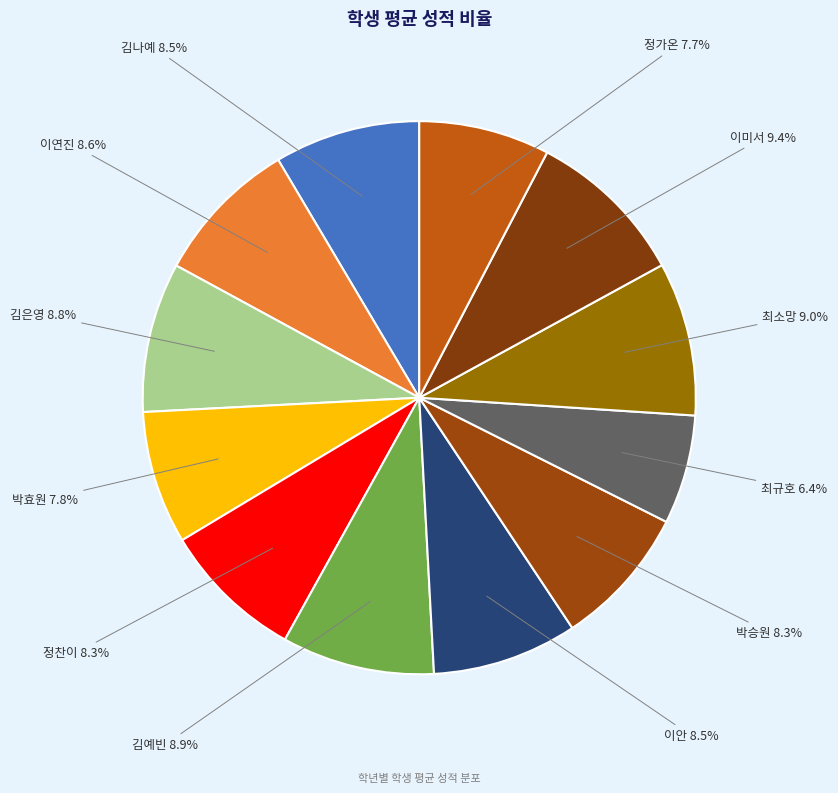

How many slices are in this pie chart?

12